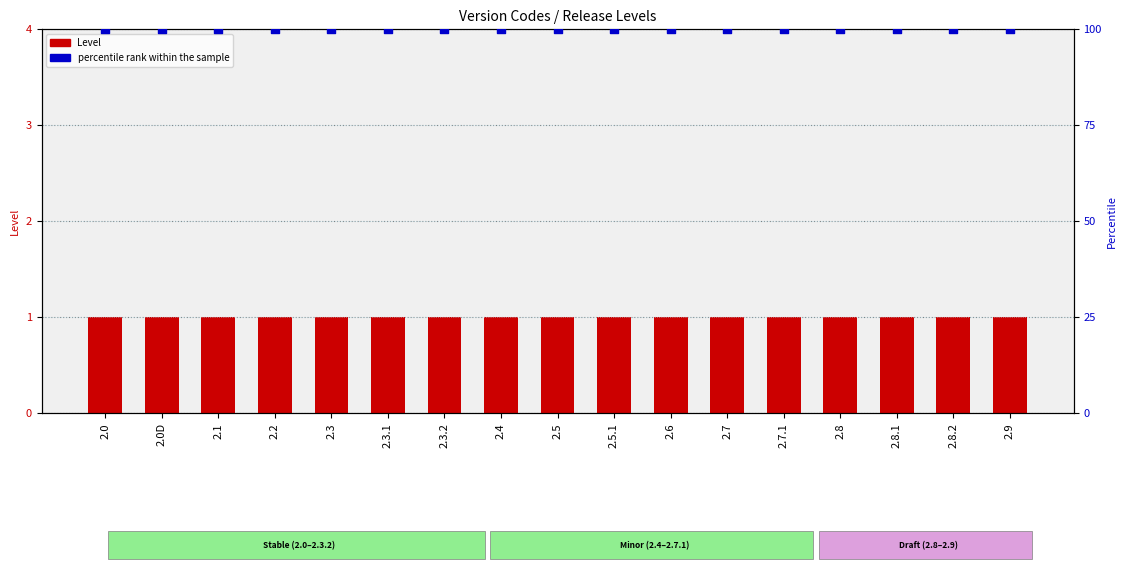

Which series contains the highest Y value?

percentile rank within the sample